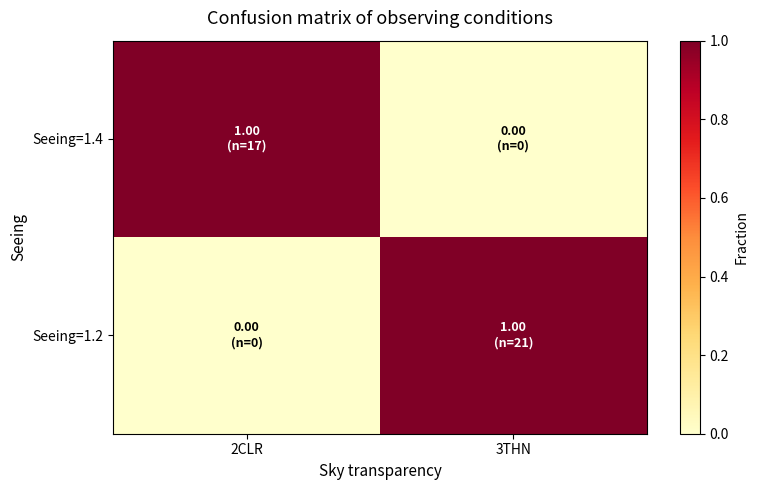

Reading left to right, transcribe all the data shown in this chart.

Seeing=1.4: 2CLR=1	3THN=0
Seeing=1.2: 2CLR=0	3THN=1